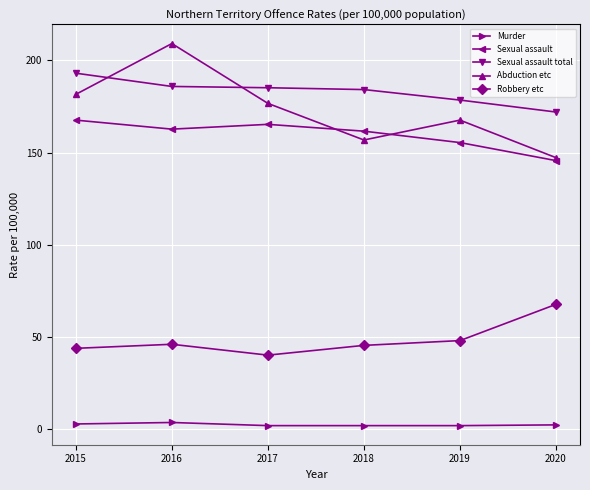

How many distinct data groups are displayed?

5